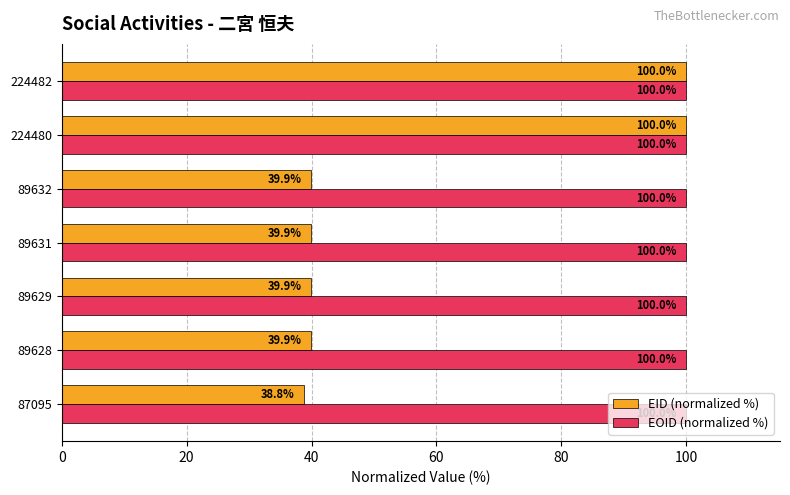

What is the difference between the maximum and minimum values in the EID (normalized %) series?

61.2